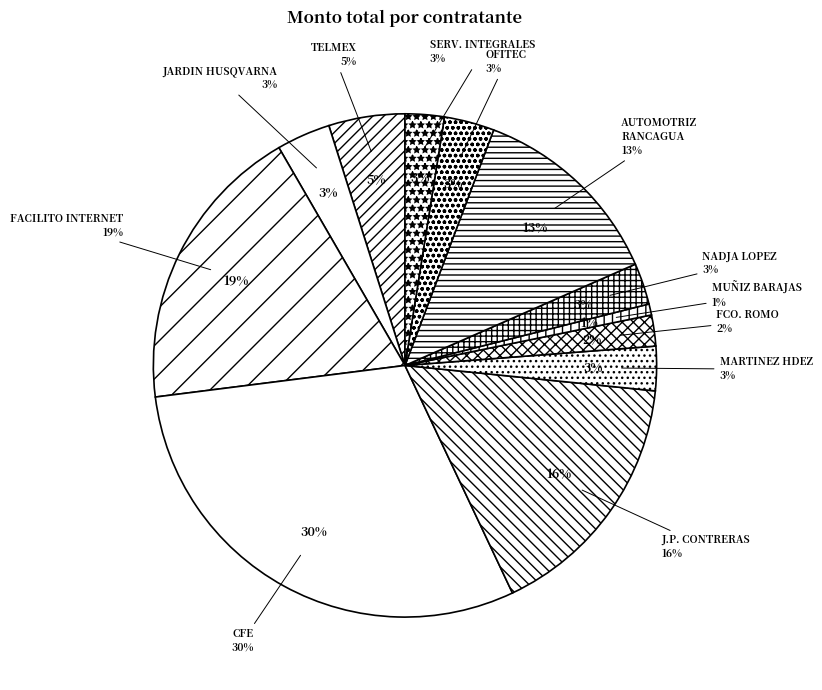

To the nearest percent, what is the difference between the FRANCISCO JAVIER ROMO FLORES and NADJA VESSALYKA LOPEZ TORRES slice percentages?

1%